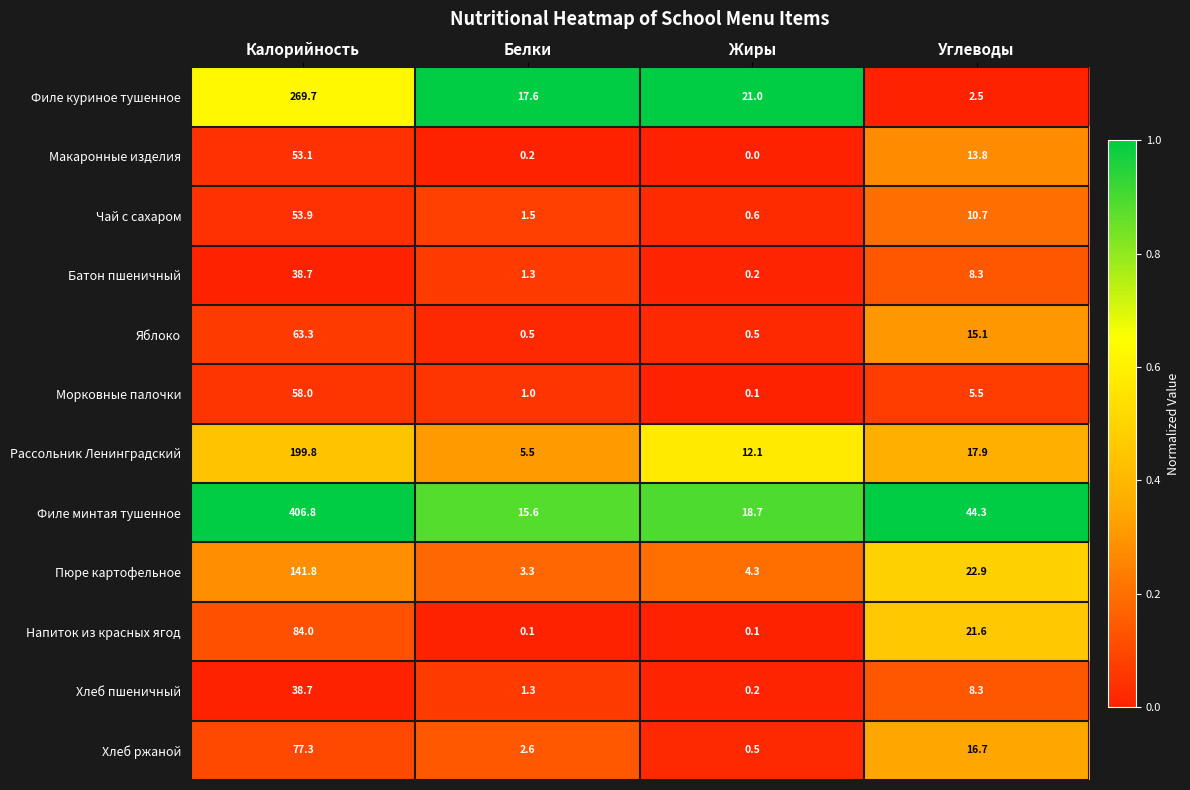

True or false: Пюре картофельное has a value of 5.0 at Белки.

False